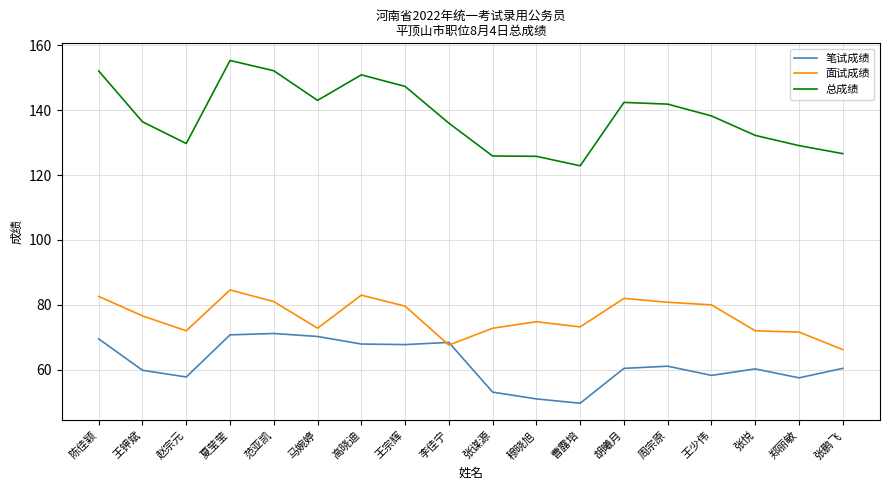

At which category does the chart reach its peak across all series?

夏莹莹